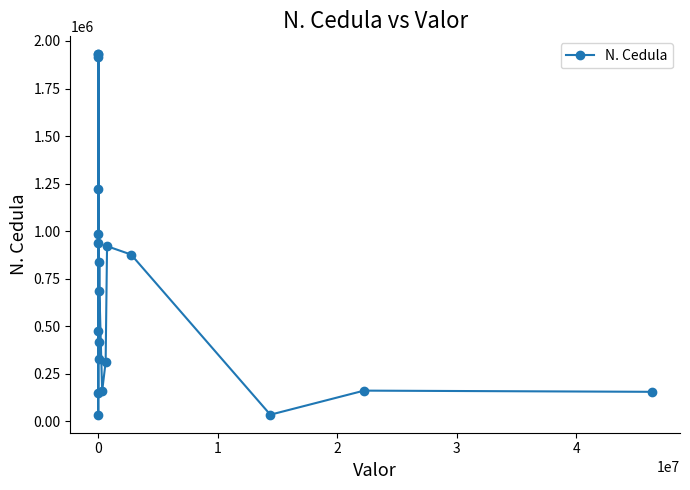

What is the value of the 10th point from the left?

329010